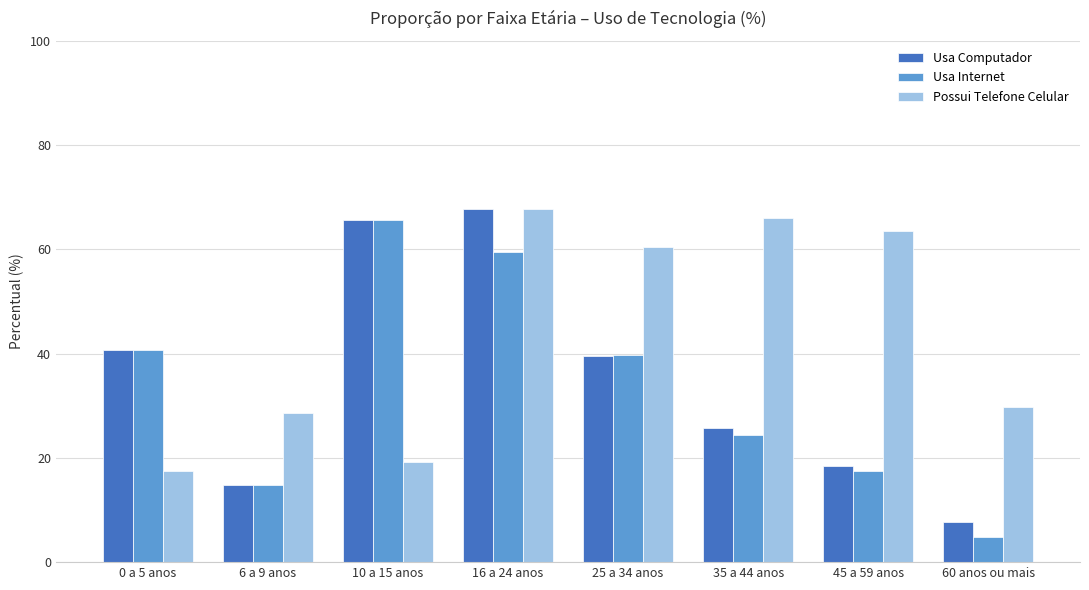

List the labels in order of Usa Internet value, largest first.

10 a 15 anos, 16 a 24 anos, 0 a 5 anos, 25 a 34 anos, 35 a 44 anos, 45 a 59 anos, 6 a 9 anos, 60 anos ou mais